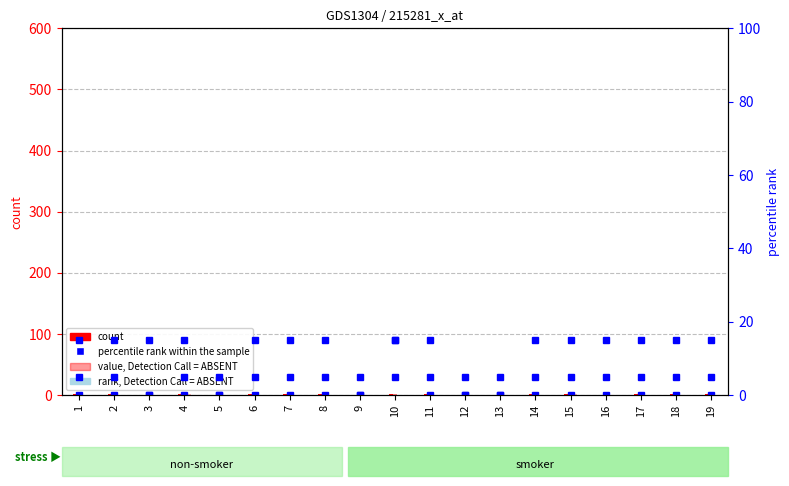

Which category has the lowest value in the col_12 (Manuales) series?

5